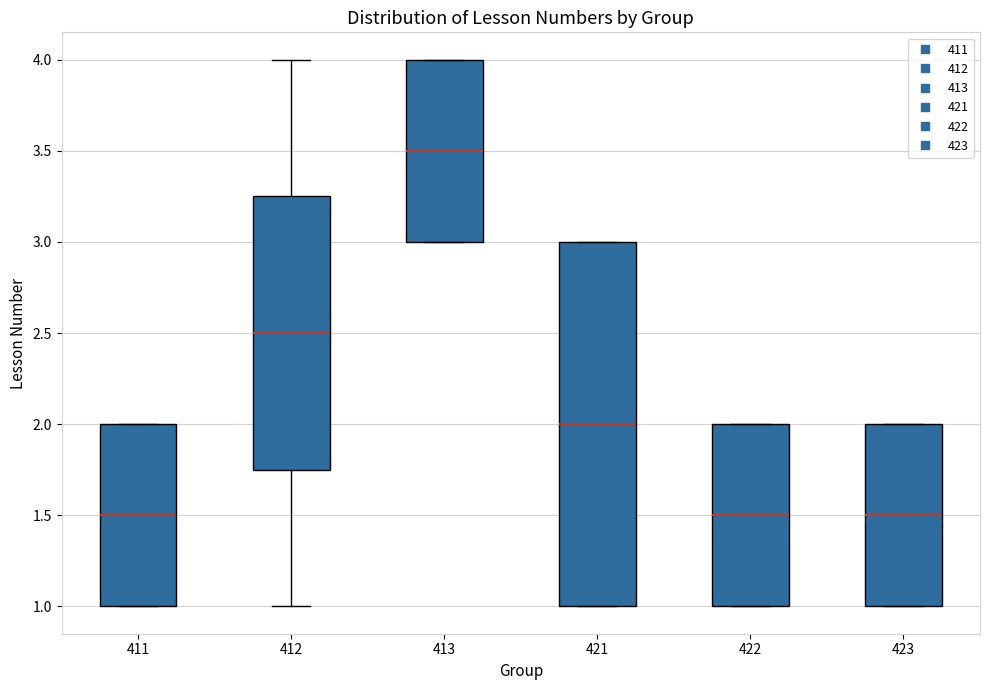

Where is the lower edge of the box at x = 422 on the y-axis? The values are not printed on the chart, so give them approximately, as read against the axis.

1.00